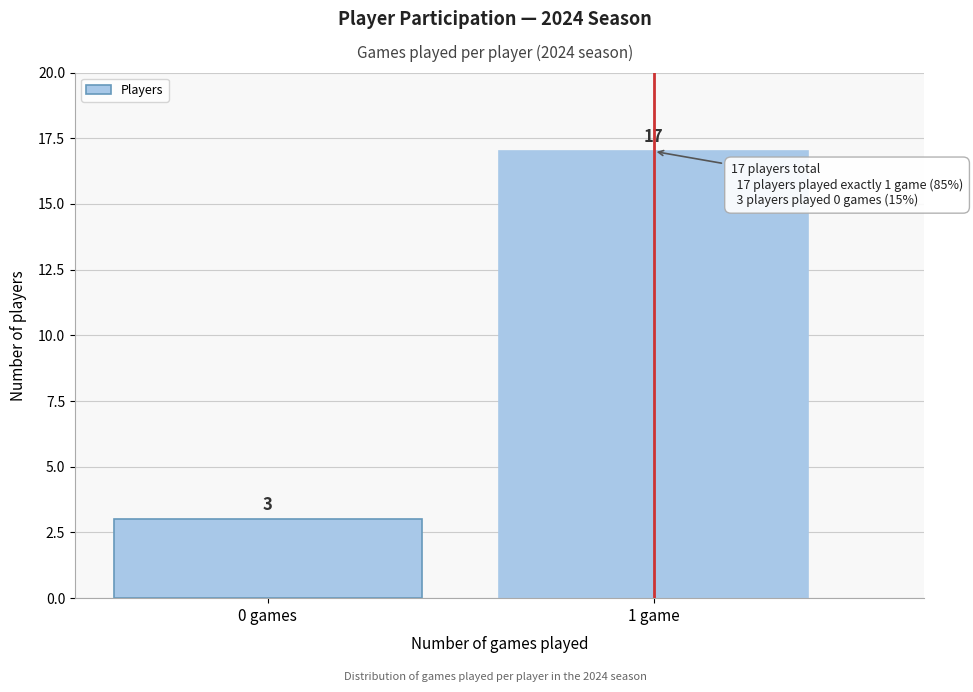

Reading left to right, extract all data points from this chart.

3	17